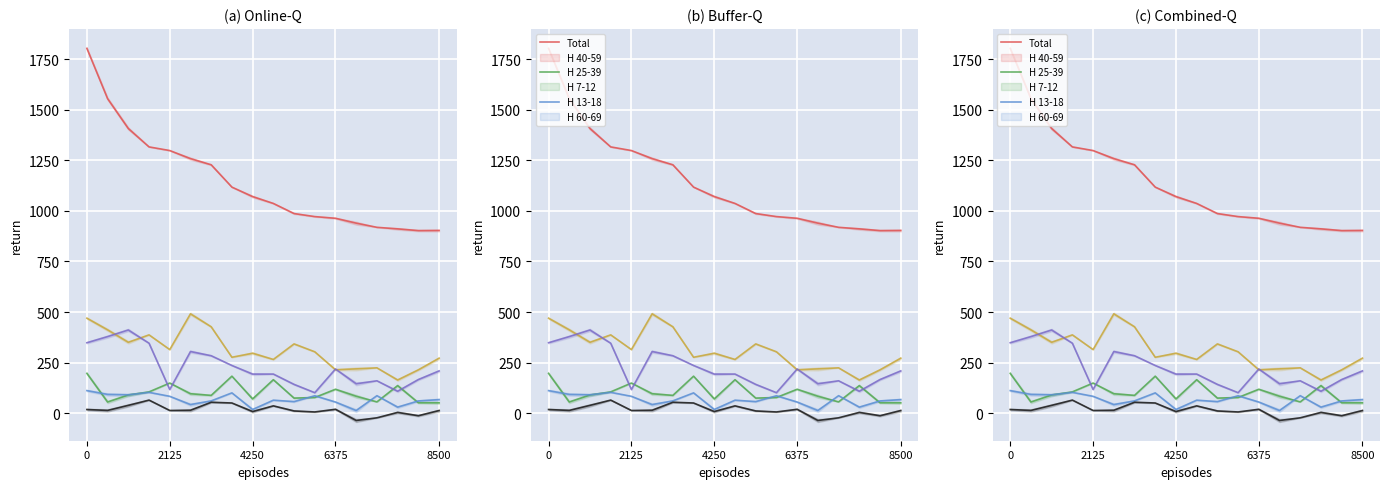

In H 40-59, how many points are higher than both neighbors (excluding endpoints)?

5